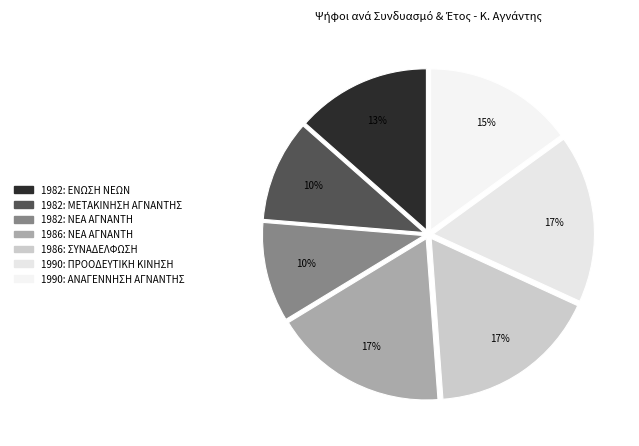

To the nearest percent, what is the average slice percentage?

14%